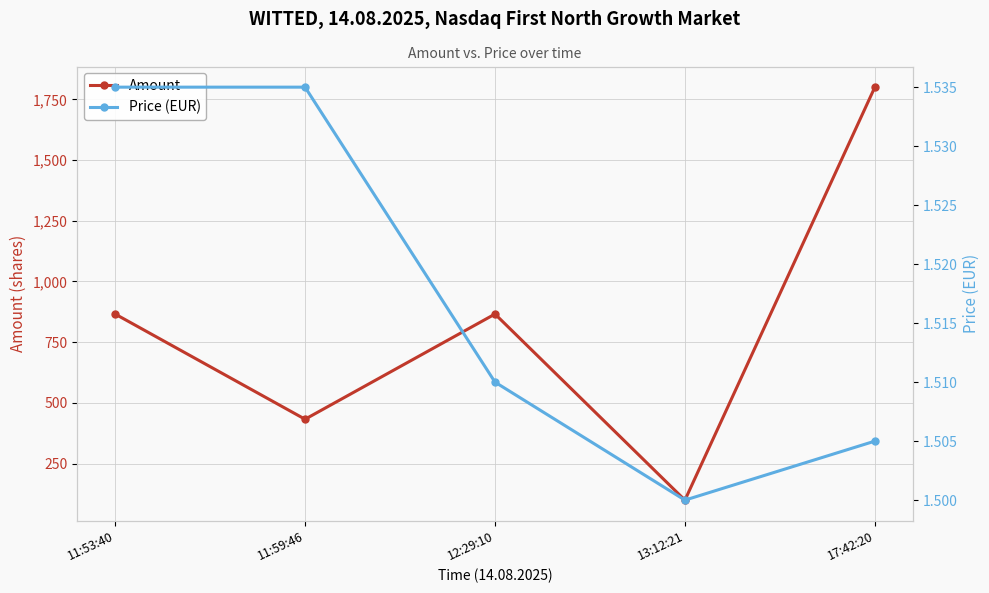

What is the spread (max minus min) of values at 11:59:46?

431.5